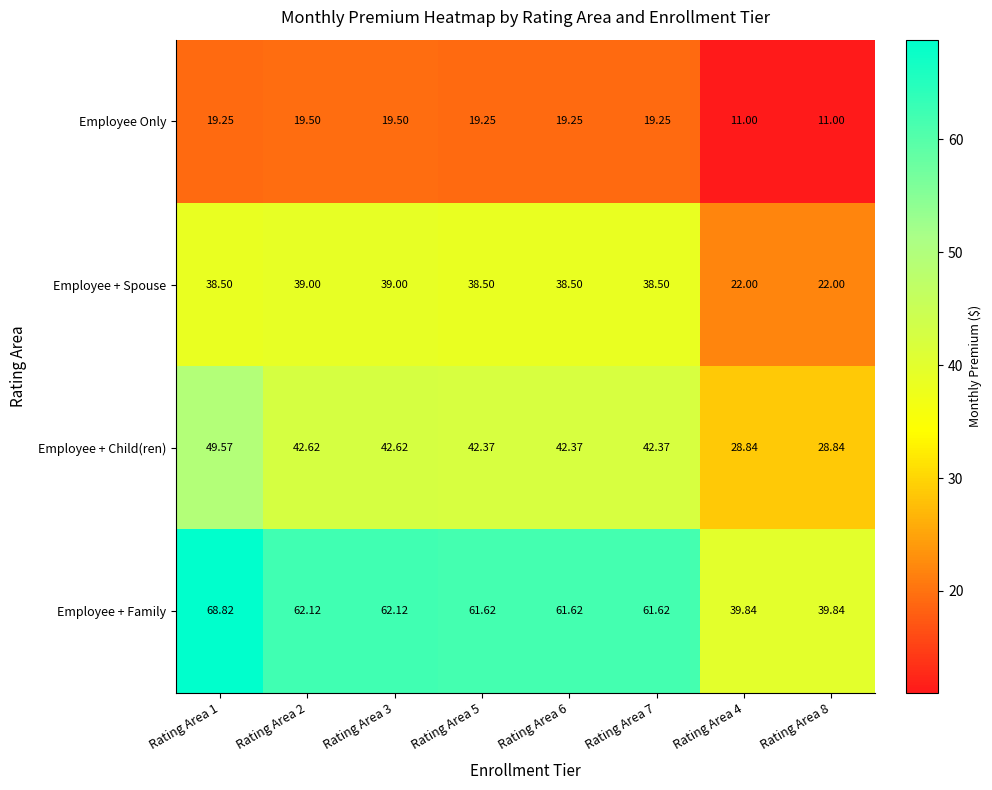

Is the value of Employee + Child(ren) at Rating Area 1 greater than the value of Employee + Spouse at Rating Area 4?

Yes